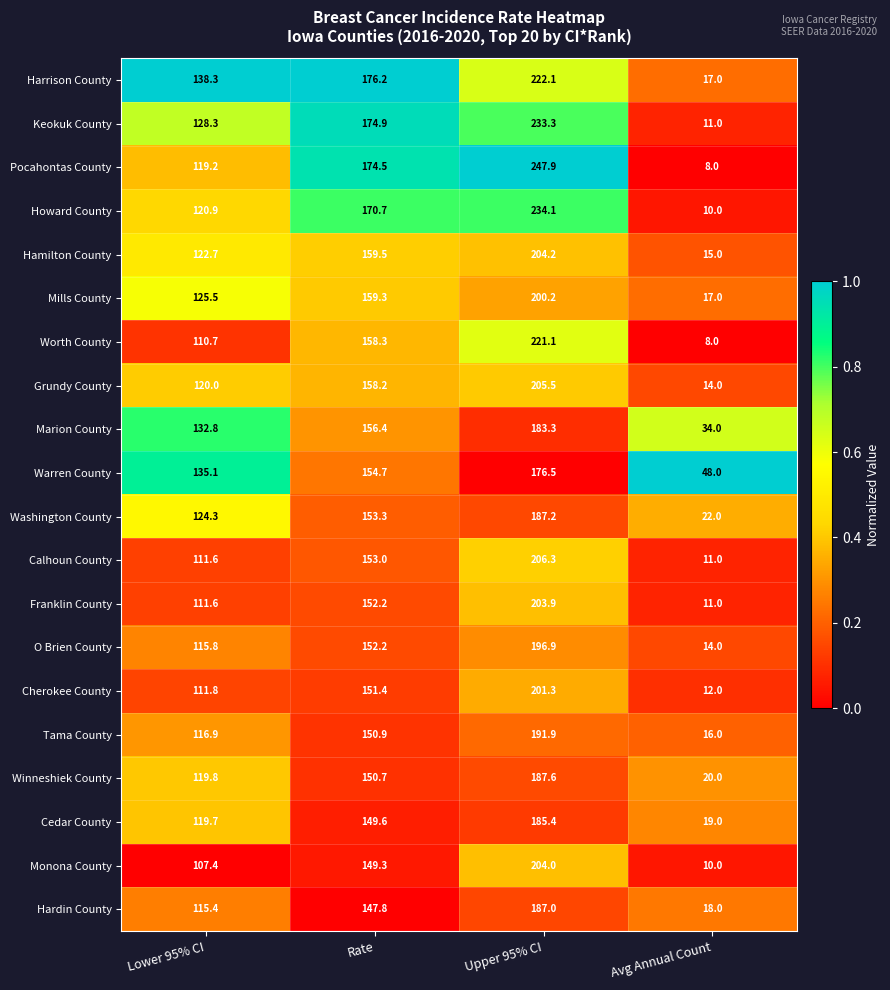

What value does the Franklin County series have at Rate?

152.2